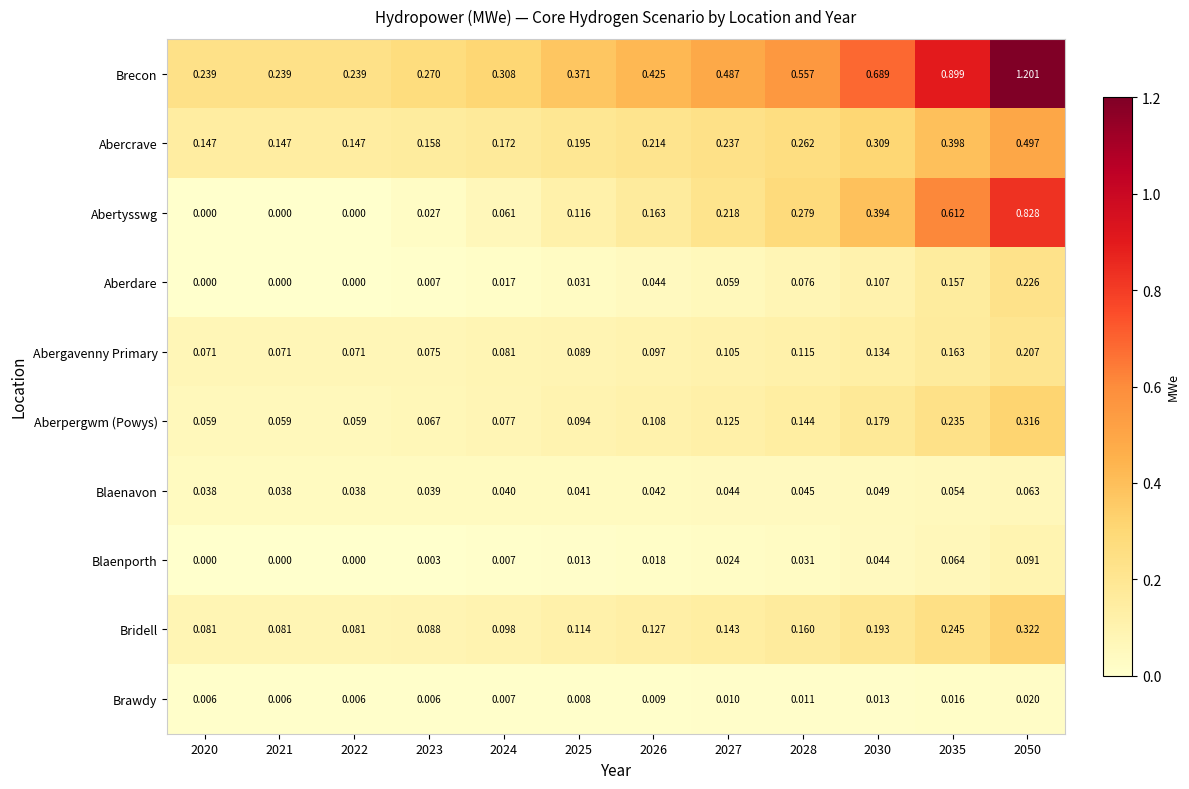

Which series has the largest range (max minus min)?

Brecon